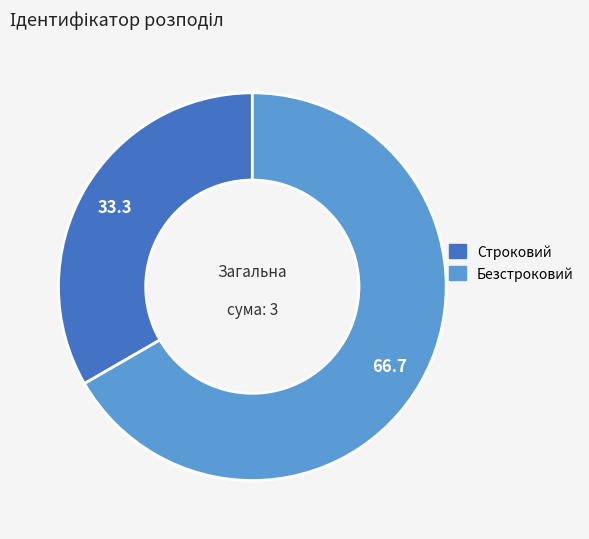

True or false: Строковий accounts for 33% of the total.

True